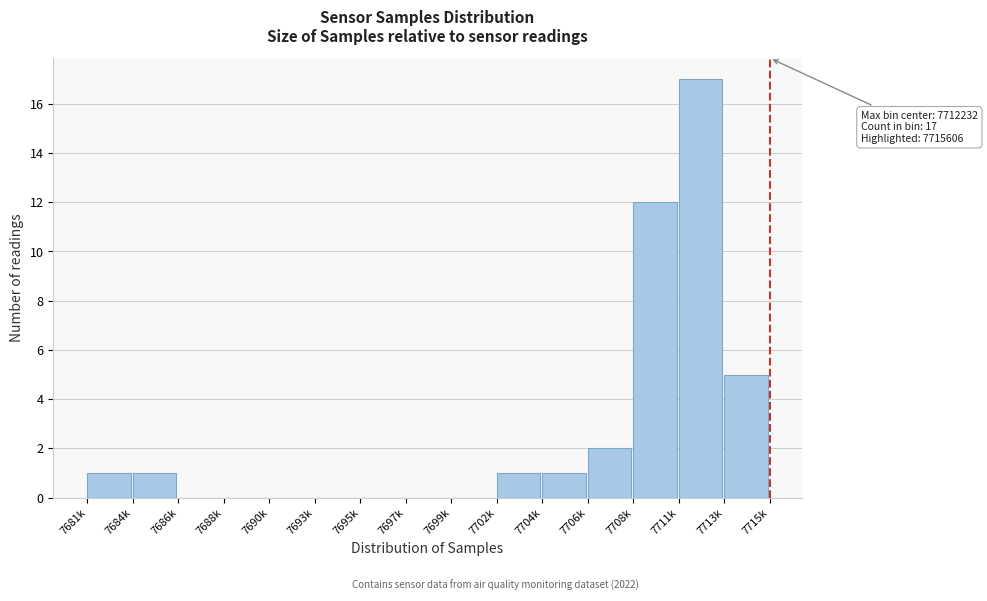

Reading left to right, transcribe all the data shown in this chart.

7681k=1	7684k=1	7686k=0	7688k=0	7690k=0	7693k=0	7695k=0	7697k=0	7699k=0	7702k=1	7704k=1	7706k=2	7708k=12	7711k=17	7713k=5